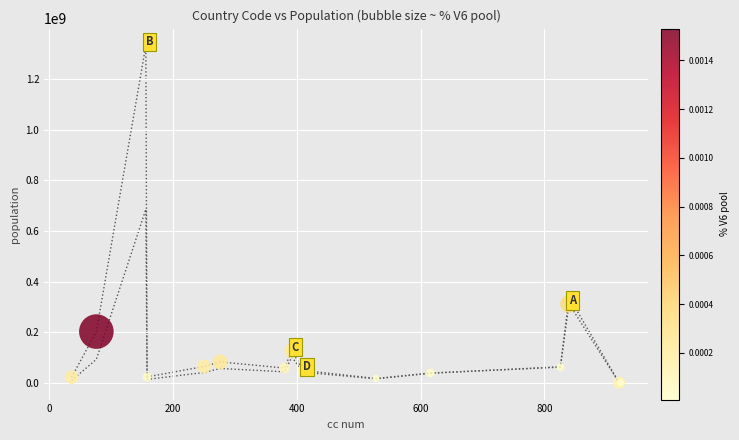

What Y value in the scatter plot is closest to 666642036?

311683903